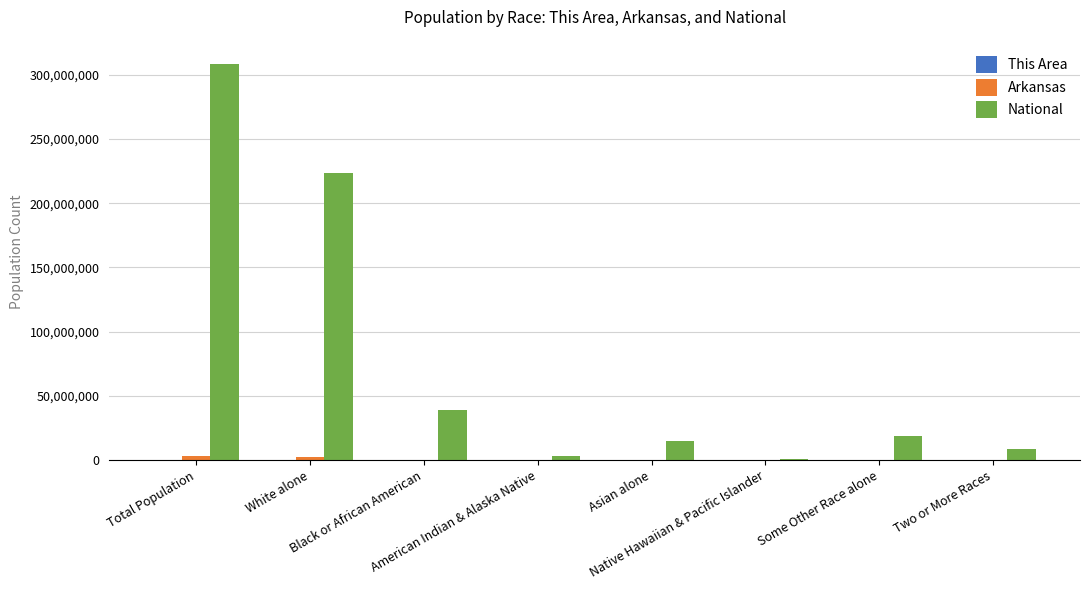

Which series has the largest range (max minus min)?

National